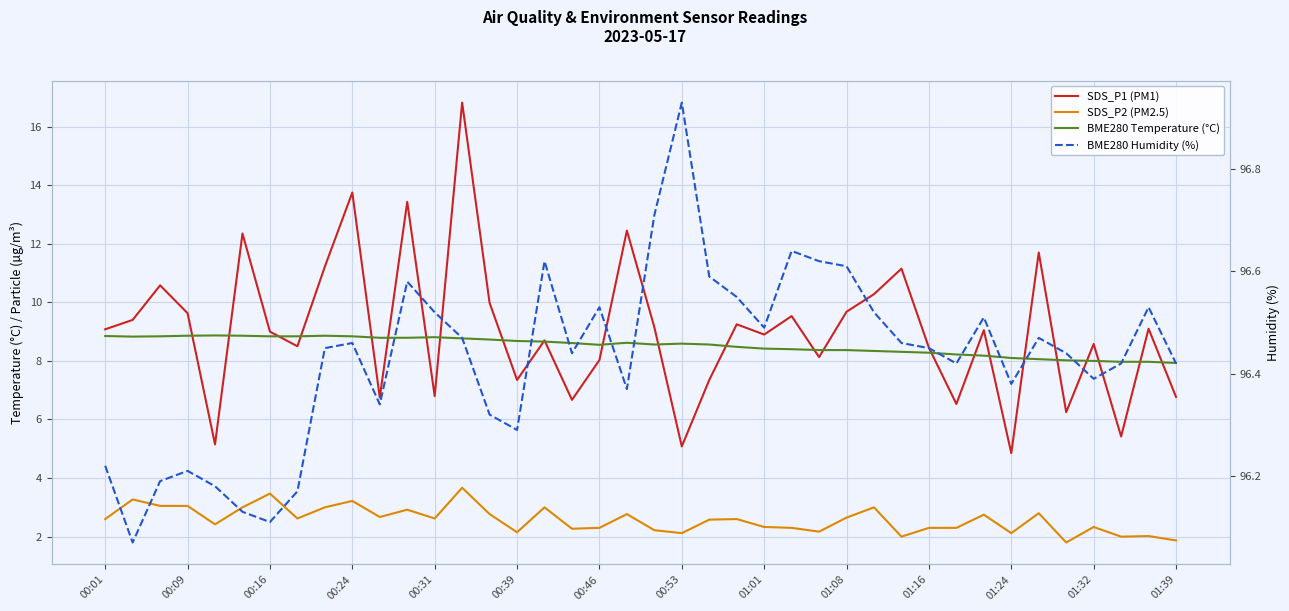

Rank the series by their maximum value, from highest to lowest.

BME280 Humidity (%), SDS_P1 (PM1), BME280 Temperature (°C), SDS_P2 (PM2.5)